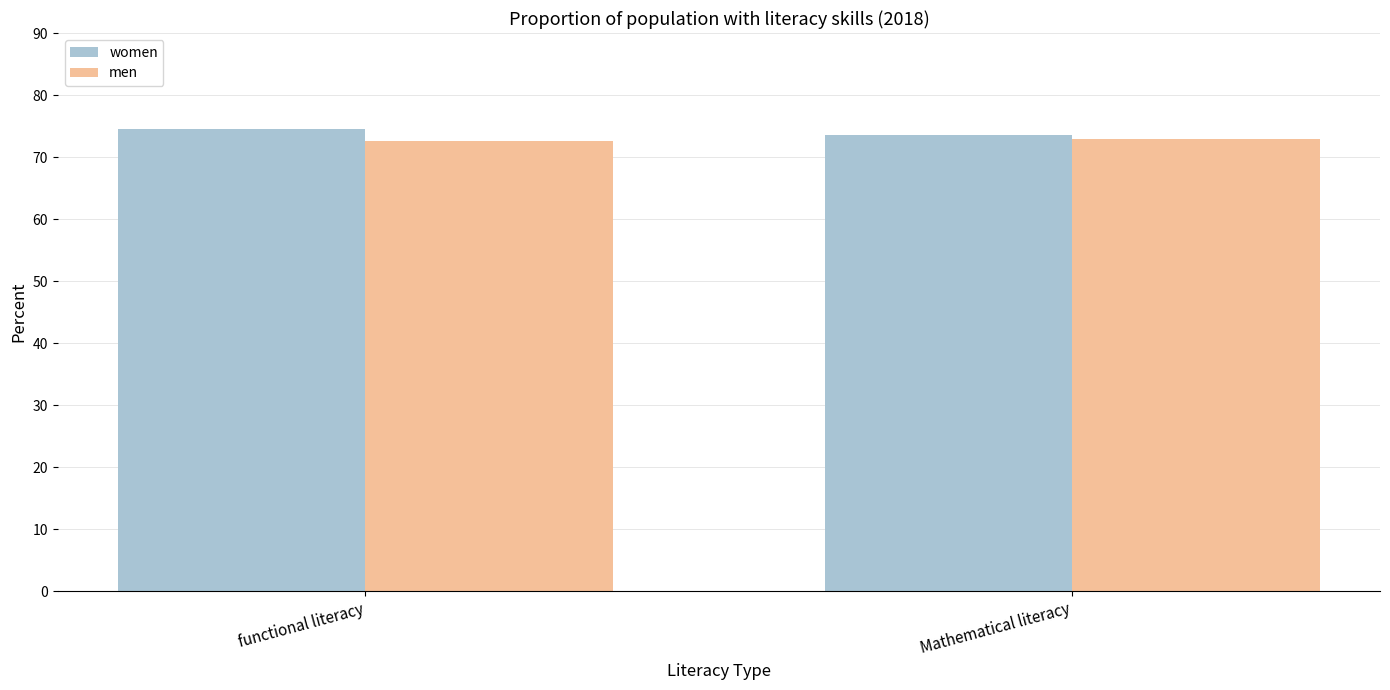

Read the men value at functional literacy.

72.6